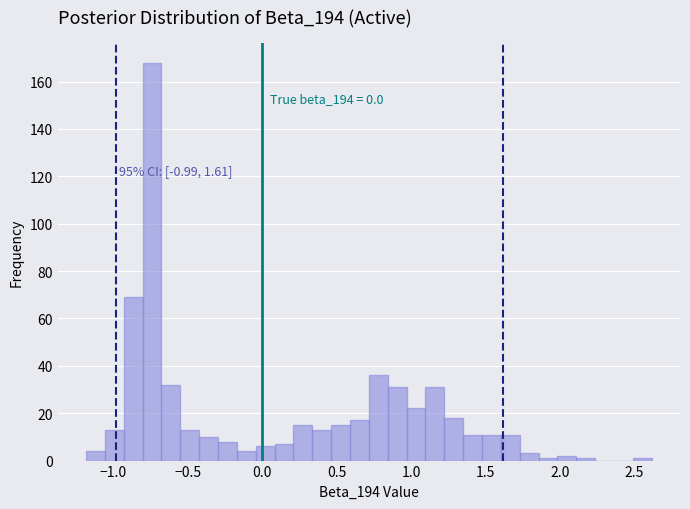

Read against the x-axis, roughly where is the centre of the tallest bar?

-0.75